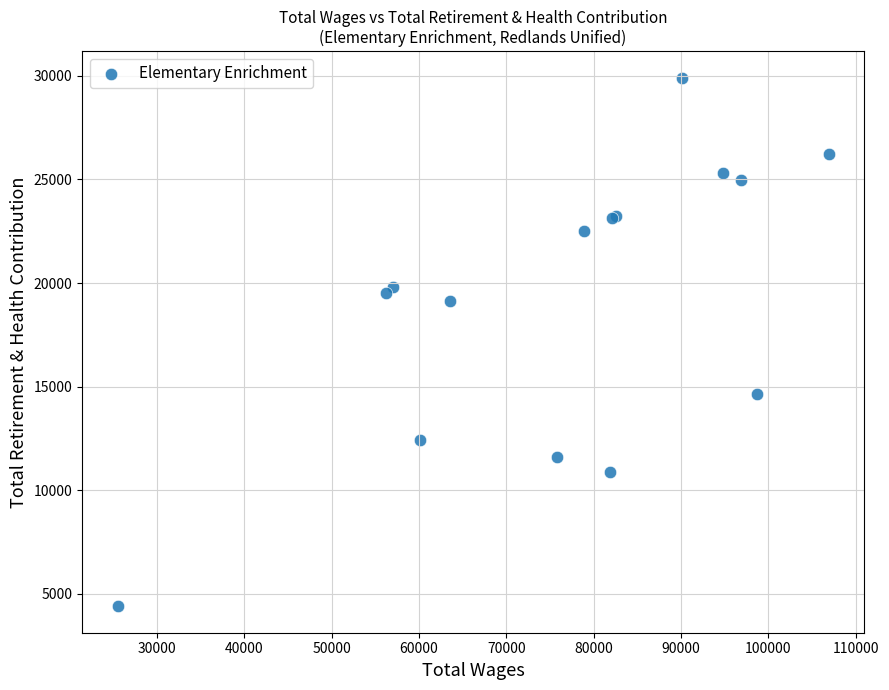

What Y value in the scatter plot is closest to 17160?

19154